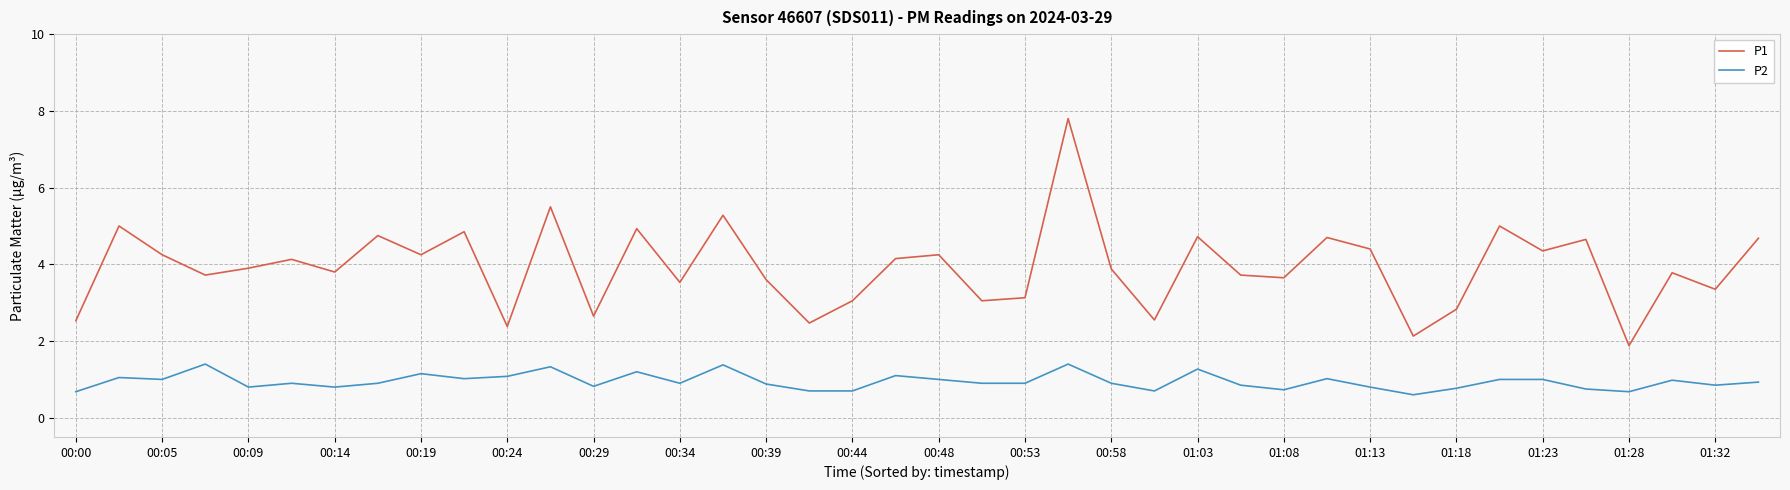

Rank the series by their average value, from lowest to highest.

P2, P1